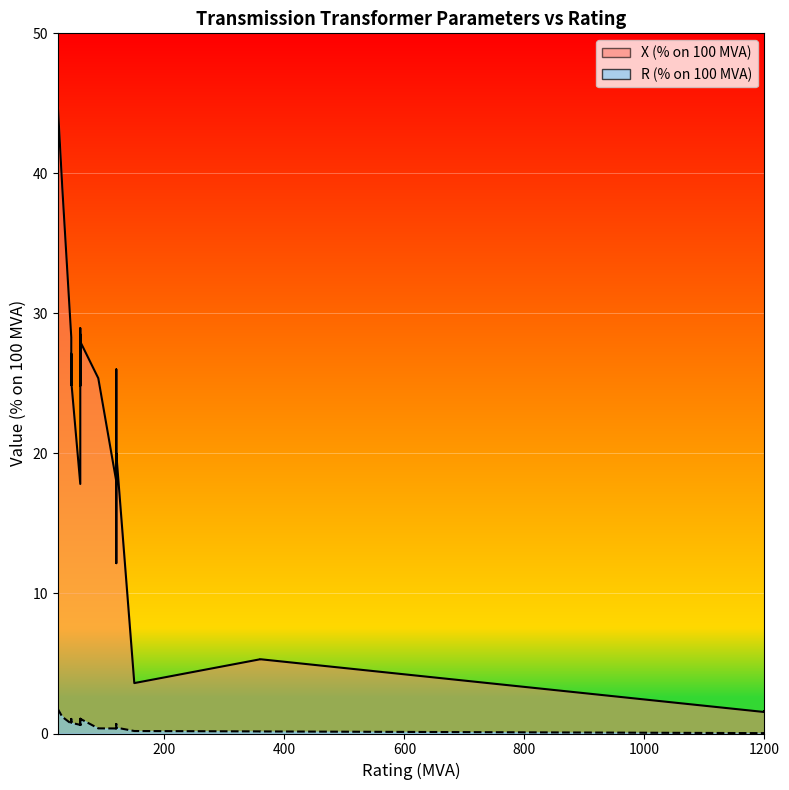

Is the value of R (% on 100 MVA) at 600 greater than the value of X (% on 100 MVA) at 20?

No